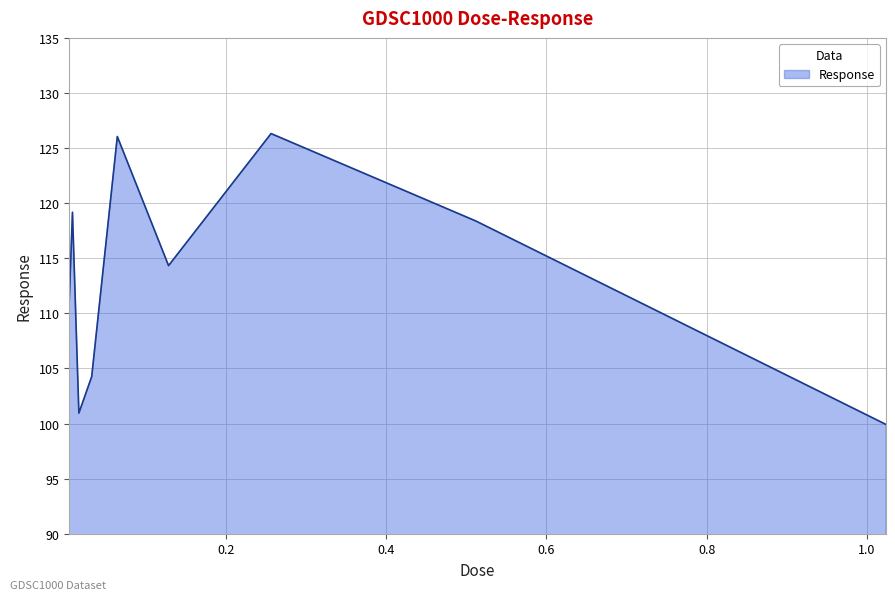

What is the greatest value displayed?

126.3